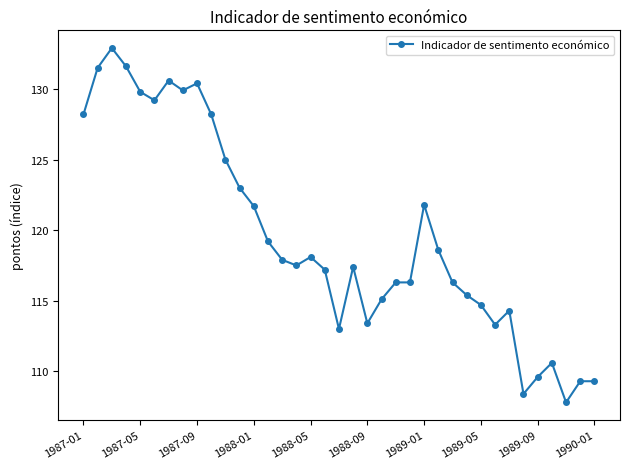

How many distinct data groups are displayed?

1